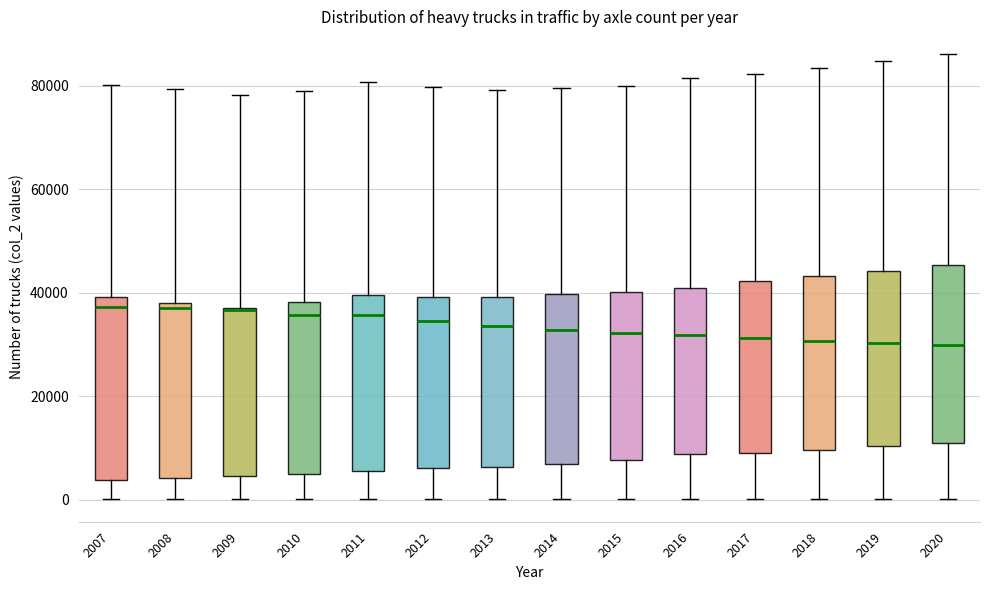

Reading left to right, read every box against the y-axis: the position of its median line, the range the box covers, and the ends of its whiskers. The values are not printed on the chart, so give them approximately, as read against the axis.

2007: median 38000, box 4000 to 40000, whiskers 0 to 80000
2008: median 38000 (just below the box's upper edge), box 4000 to 38000, whiskers 0 to 80000
2009: median 36000, box 4000 to 38000, whiskers 0 to 78000
2010: median 36000, box 4000 to 38000, whiskers 0 to 78000
2011: median 36000, box 6000 to 40000, whiskers 0 to 80000
2012: median 34000, box 6000 to 40000, whiskers 0 to 80000
2013: median 34000, box 6000 to 40000, whiskers 0 to 80000
2014: median 32000, box 6000 to 40000, whiskers 0 to 80000
2015: median 32000, box 8000 to 40000, whiskers 0 to 80000
2016: median 32000, box 8000 to 40000, whiskers 0 to 82000
2017: median 32000, box 8000 to 42000, whiskers 0 to 82000
2018: median 30000, box 10000 to 44000, whiskers 0 to 84000
2019: median 30000, box 10000 to 44000, whiskers 0 to 84000
2020: median 30000, box 12000 to 46000, whiskers 0 to 86000